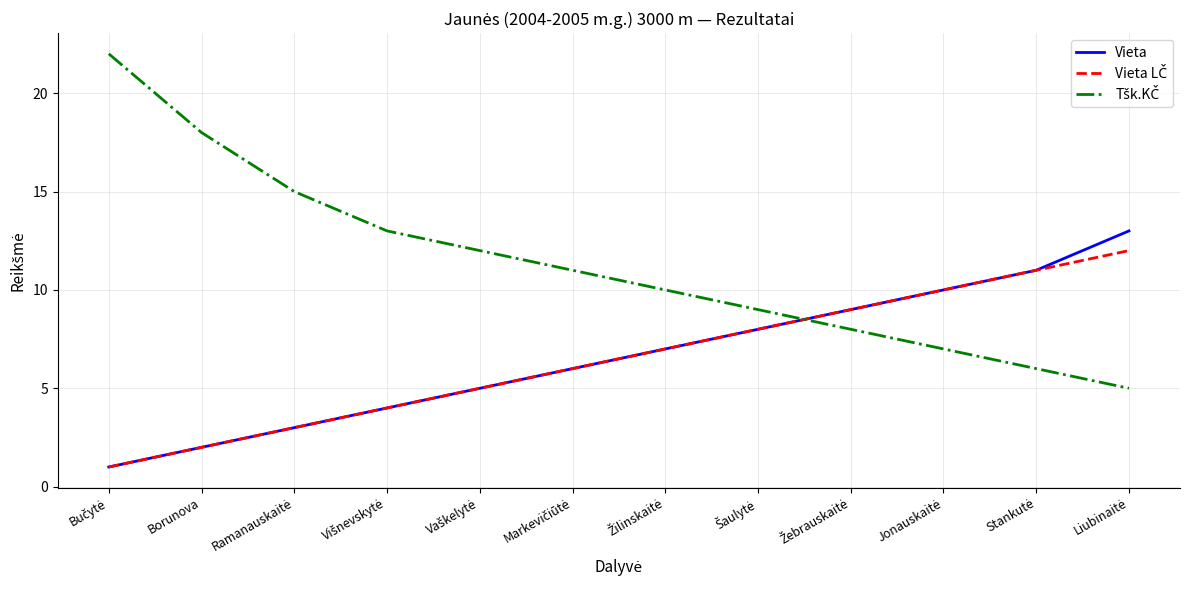

Is it true that Vieta equals 1 at Borunova?

False